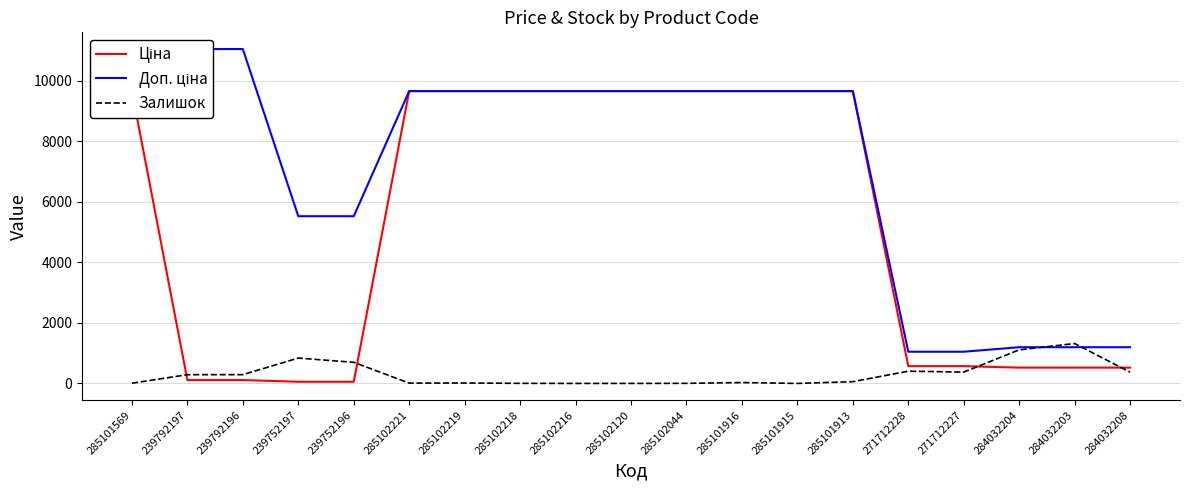

Reading left to right, list all the values displayed in this chart.

Ціна: 285101569=9664.7	239792197=110.5	239792196=110.5	239752197=55.3	239752196=55.3	285102221=9664.7	285102219=9664.7	285102218=9664.7	285102216=9664.7	285102120=9664.7	285102044=9664.7	285101916=9664.7	285101915=9664.7	285101913=9664.7	271712228=571.6	271712227=571.6	284032204=522.2	284032203=522.2	284032208=522.2
Доп. ціна: 285101569=9664.7	239792197=11055.0	239792196=11055.0	239752197=5528.0	239752196=5528.0	285102221=9664.7	285102219=9664.7	285102218=9664.7	285102216=9664.7	285102120=9664.7	285102044=9664.7	285101916=9664.7	285101915=9664.7	285101913=9664.7	271712228=1048.0	271712227=1048.0	284032204=1197.0	284032203=1197.0	284032208=1197.0
Залишок: 285101569=7.0	239792197=289.0	239792196=290.0	239752197=838.0	239752196=698.0	285102221=11.0	285102219=14.0	285102218=3.0	285102216=0.0	285102120=0.0	285102044=3.0	285101916=29.0	285101915=0.0	285101913=58.0	271712228=405.0	271712227=374.0	284032204=1110.0	284032203=1319.0	284032208=371.0